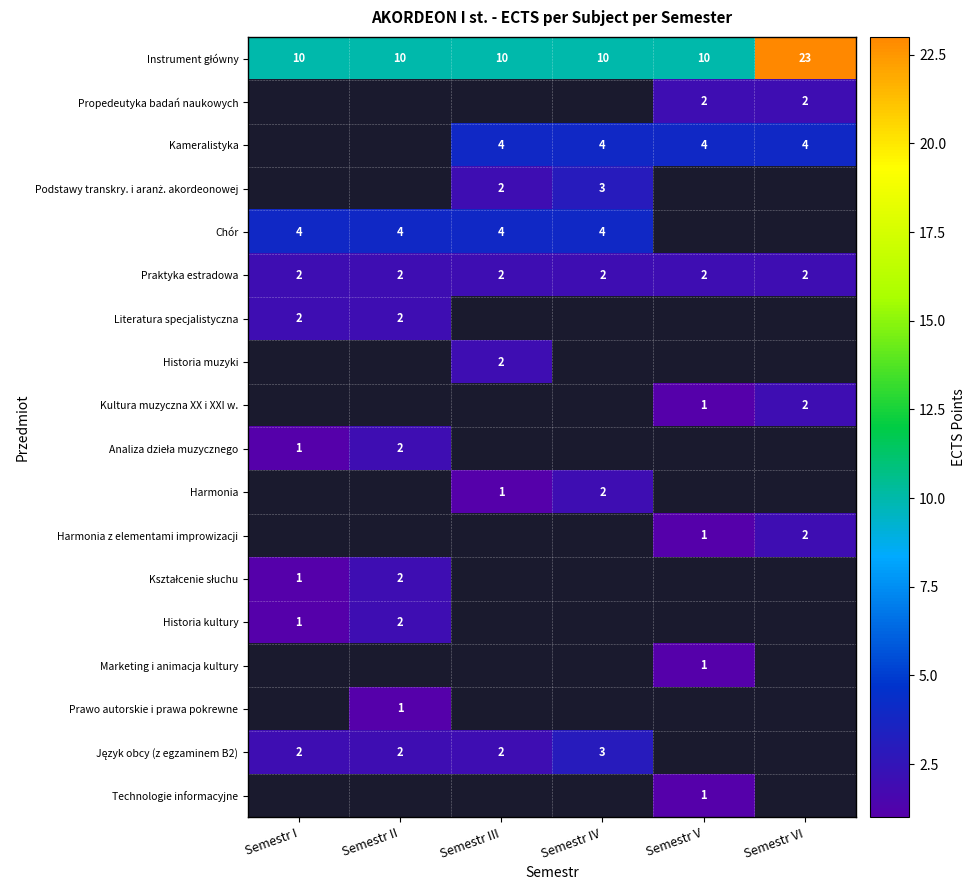

The value of Kultura muzyczna XX i XXI w. at Semestr VI is 2. True or false?

True